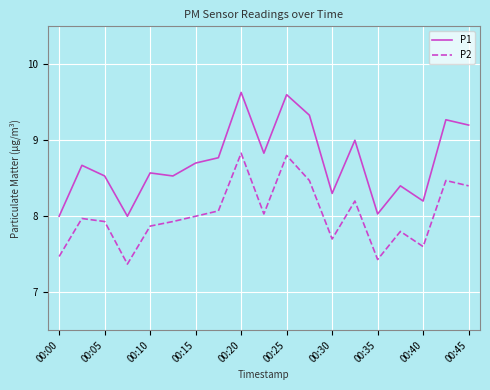

True or false: P1 and P2 cross at least once.

False